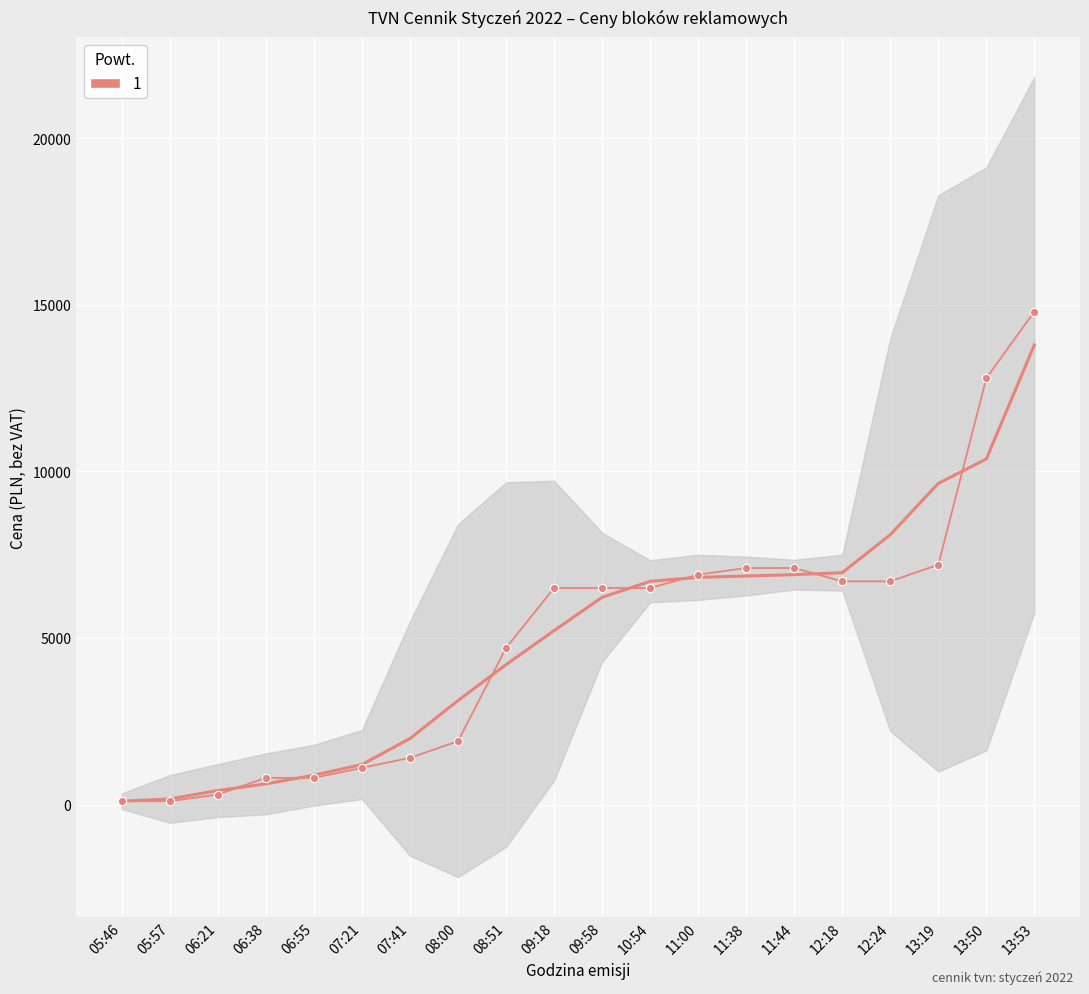

Where is the data nearest to the value 7450?

13:19